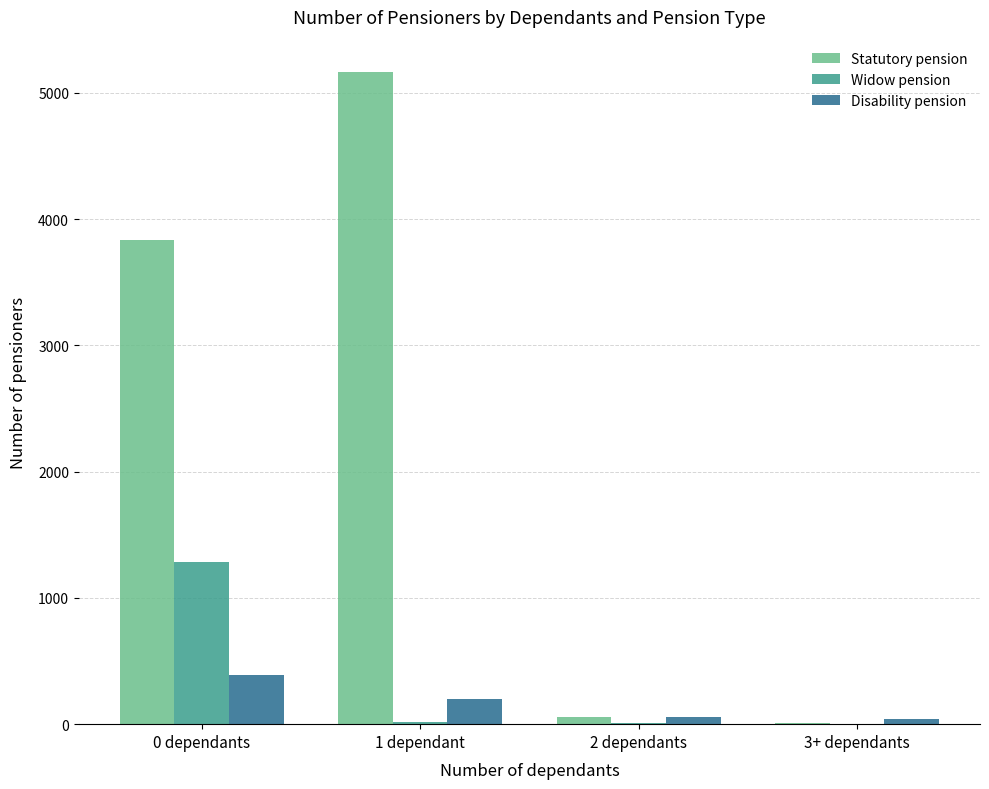

The value of Disability pension at 0 dependants is 386. True or false?

True